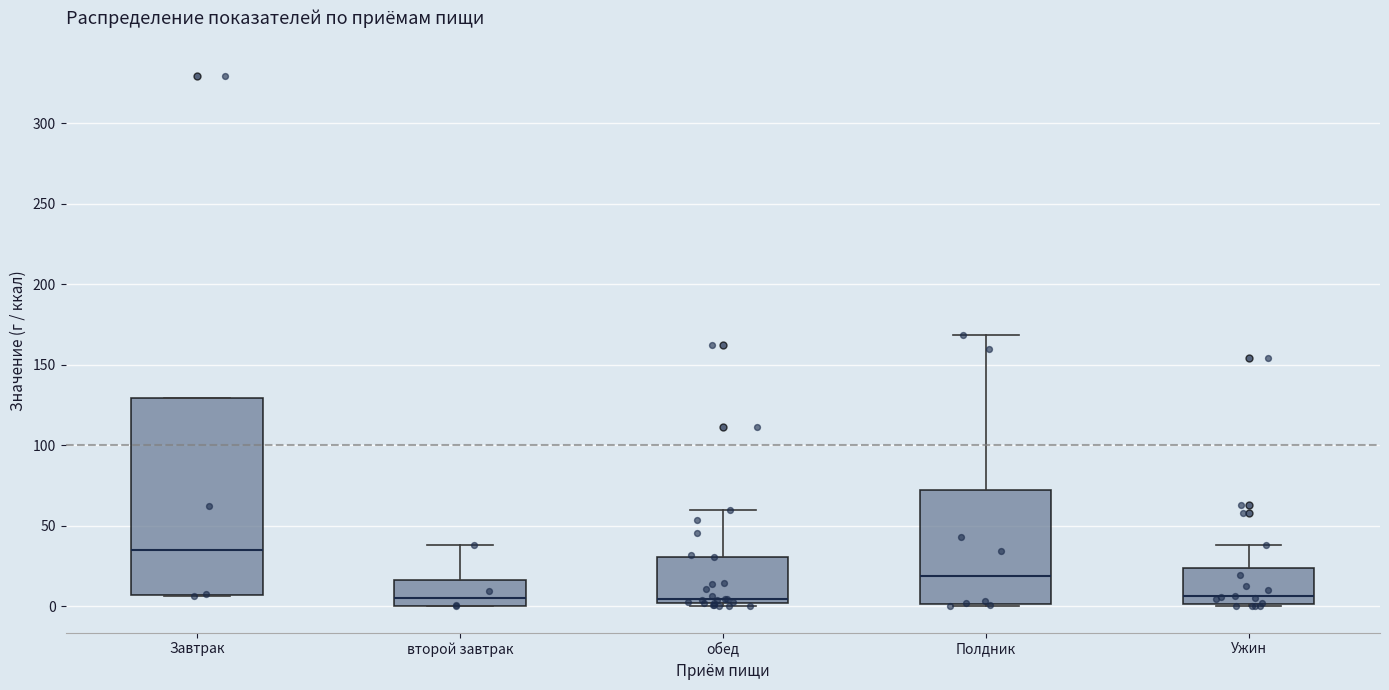

Reading left to right, read every box against the y-axis: the position of its median line, the range the box covers, and the ends of its whiskers. The values are not printed on the chart, so give them approximately, as read against the axis.

Завтрак: median 35, box 5 to 130, whiskers 5 to 130
второй завтрак: median 5, box 0 to 15, whiskers 0 to 40
обед: median 5, box 0 to 30, whiskers 0 (just below the box's lower edge) to 60
Полдник: median 20, box 0 to 70, whiskers 0 to 170
Ужин: median 5, box 0 to 25, whiskers 0 to 40